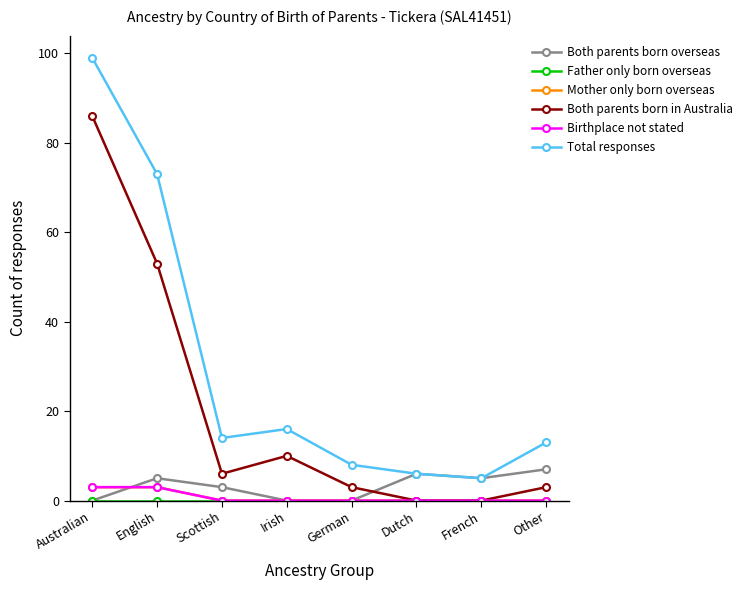

Reading right to left, transcribe all the data shown in this chart.

Both parents born overseas: 7	5	6	0	0	3	5	0
Father only born overseas: 0	0	0	0	0	0	0	0
Mother only born overseas: 0	0	0	0	0	0	3	3
Both parents born in Australia: 3	0	0	3	10	6	53	86
Birthplace not stated: 0	0	0	0	0	0	3	3
Total responses: 13	5	6	8	16	14	73	99